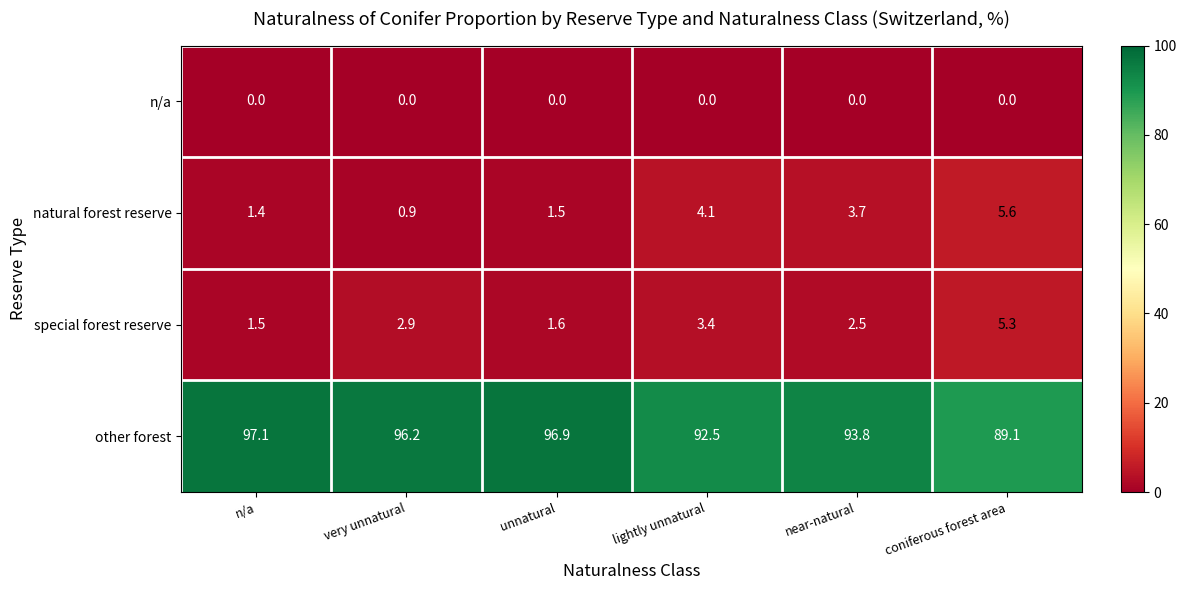

Is it true that other forest equals 96.9 at unnatural?

True